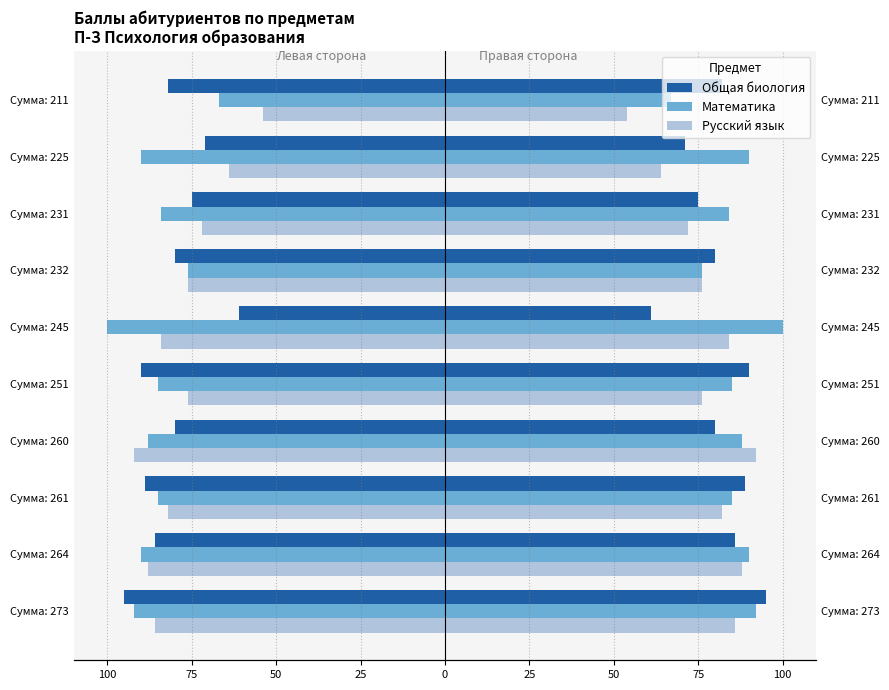

Reading left to right, extract all data points from this chart.

Общая биология: -95	-86	-89	-80	-90	-61	-80	-75	-71	-82
Математика: -92	-90	-85	-88	-85	-100	-76	-84	-90	-67
Русский язык: -86	-88	-82	-92	-76	-84	-76	-72	-64	-54